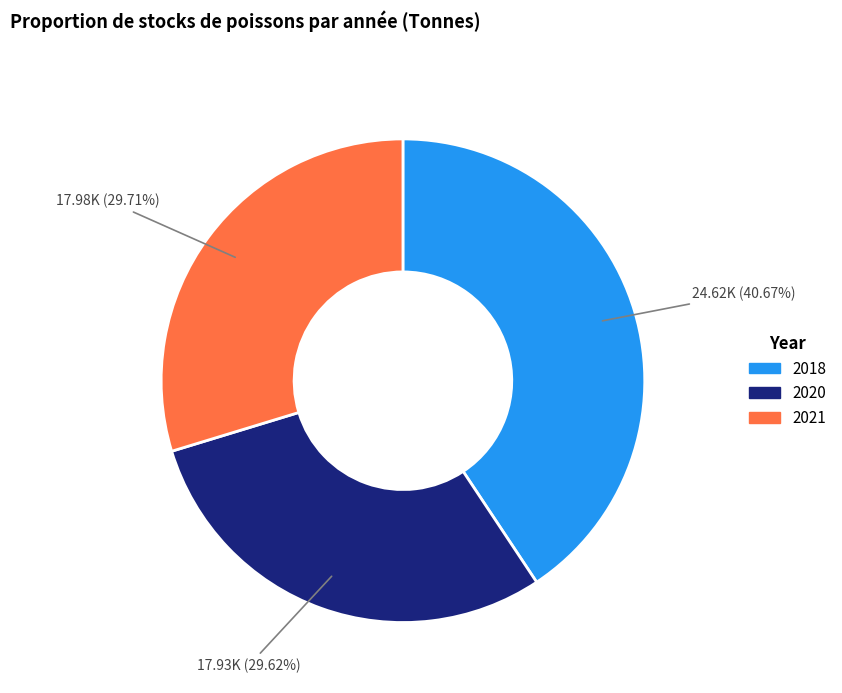

To the nearest percent, what percentage of the pie is 2018?

41%